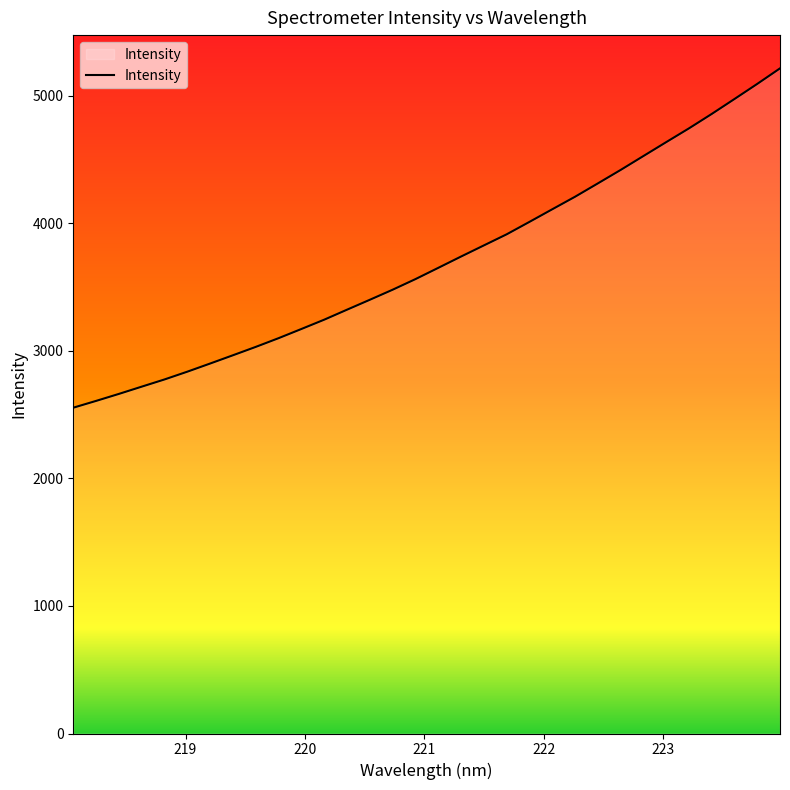

What is the difference between the maximum and minimum values?

2659.9